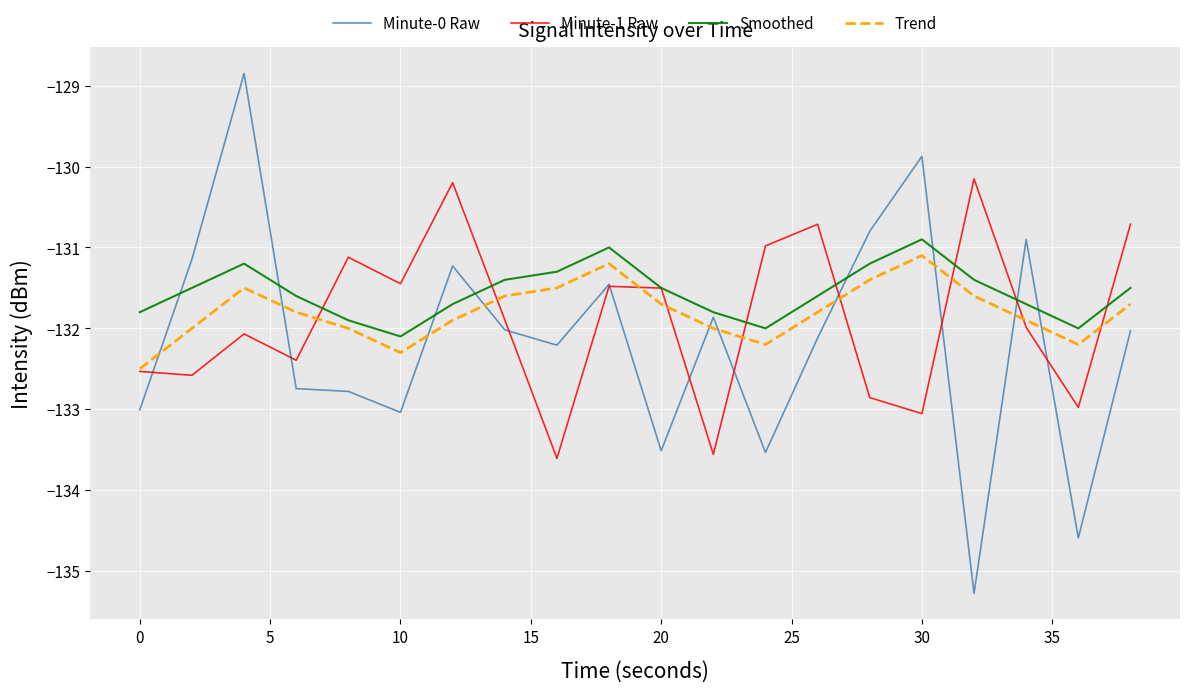

What is the difference between the maximum and second lowest values in the Minute-1 Raw series?

3.4